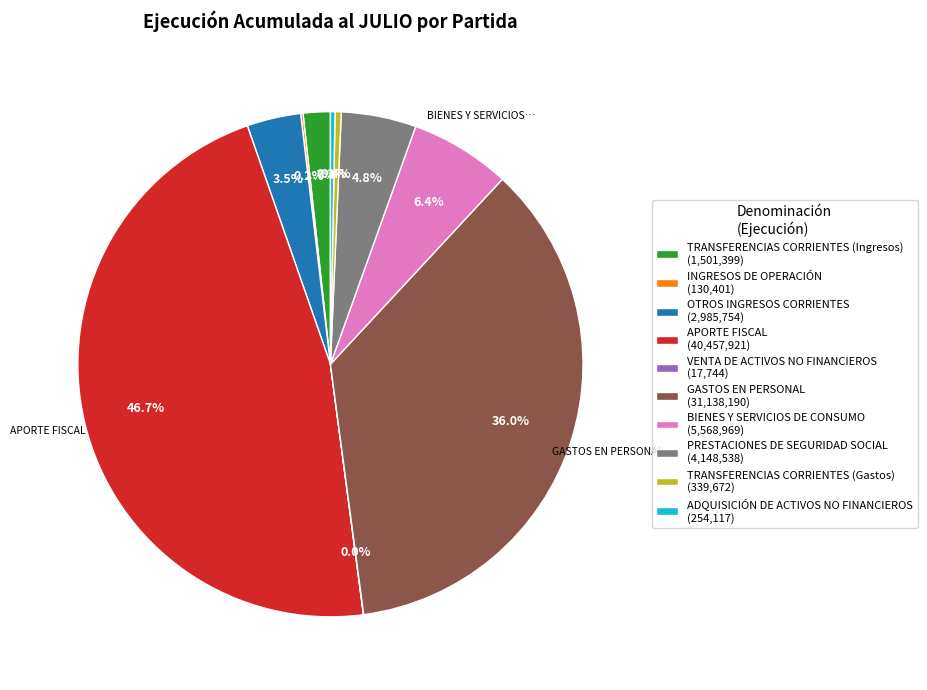

Do GASTOS EN PERSONAL (31,138,190) and TRANSFERENCIAS CORRIENTES (Gastos) (339,672) together represent more than half of the pie?

No